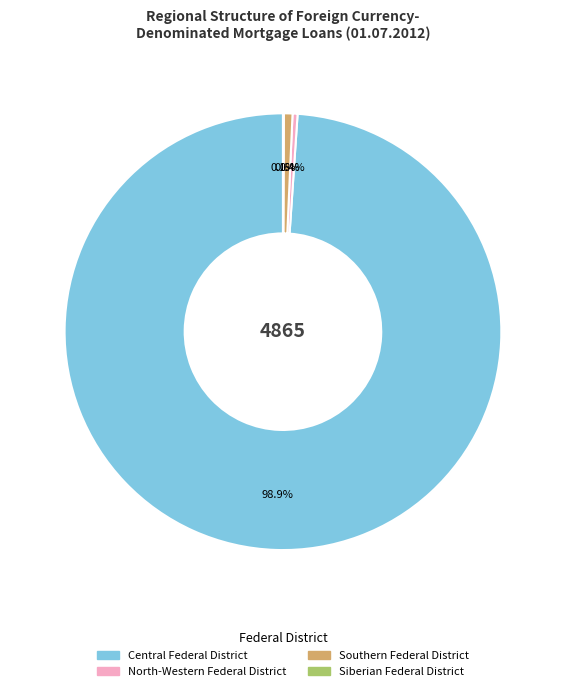

Which slice is the largest?

Central Federal District